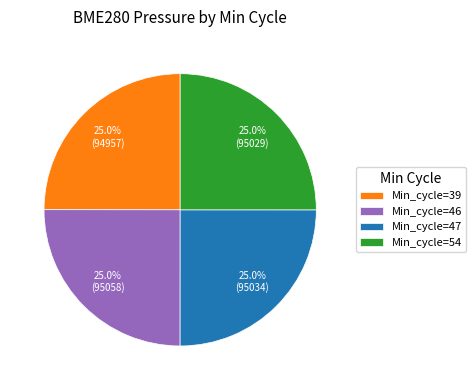

What is the ratio of the value at Min_cycle=39 to the value at Min_cycle=47?

1.0